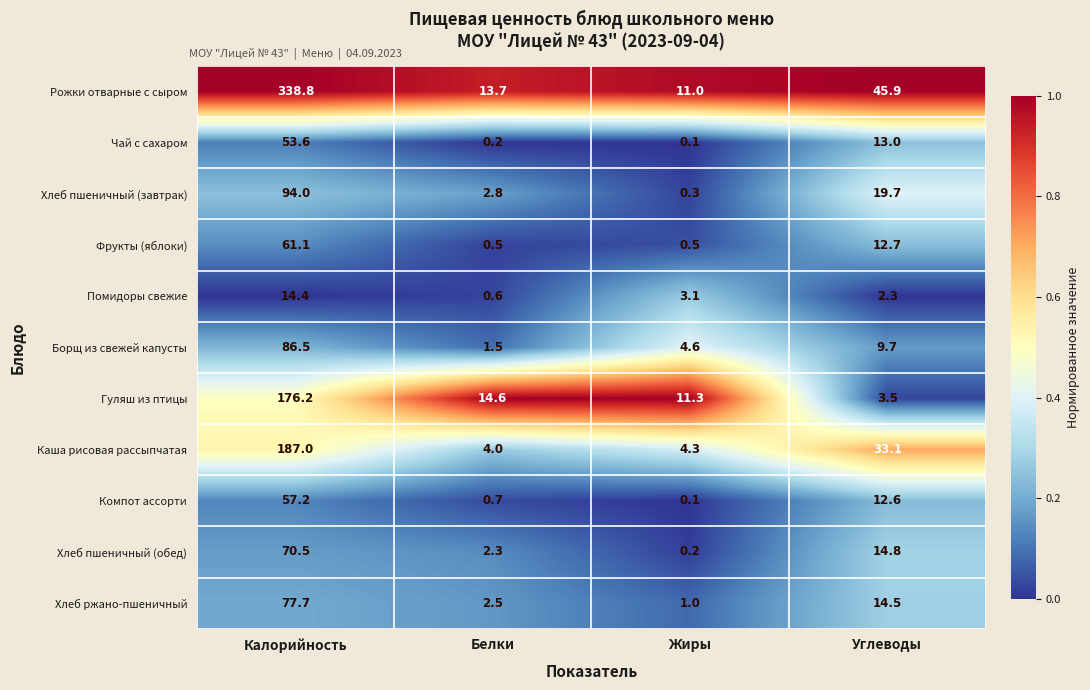

What is the difference between the Борщ из свежей капусты values at Жиры and Углеводы?

5.1